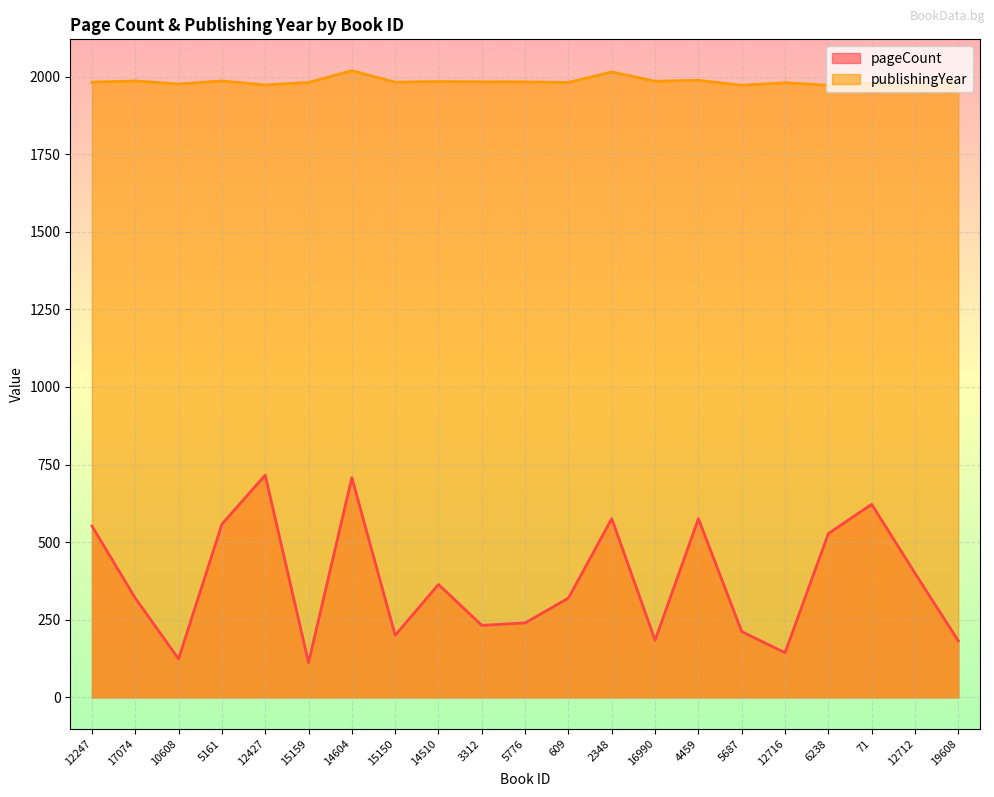

True or false: publishingYear has a value of 1189 at 3312.

False